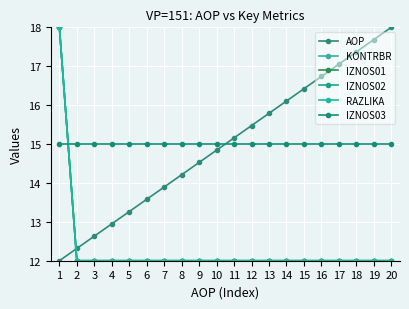

Is it true that IZNOS02 equals 4.1 at 20?

False